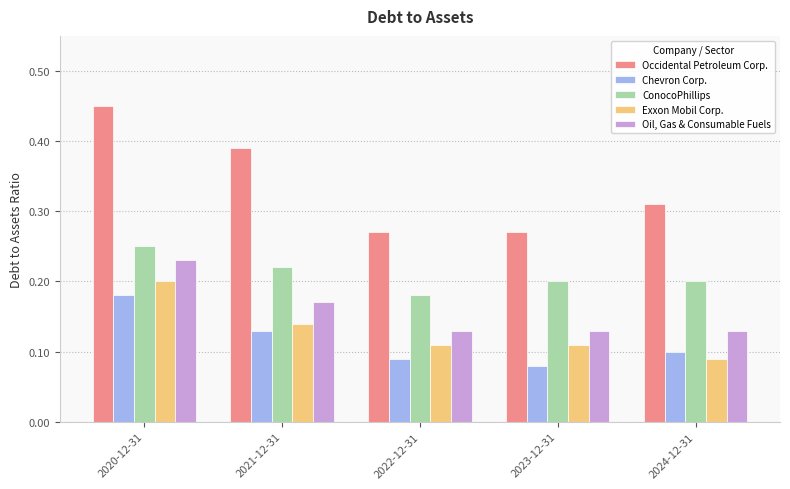

True or false: Exxon Mobil Corp. has a value of 0.1 at 2020-12-31.

False